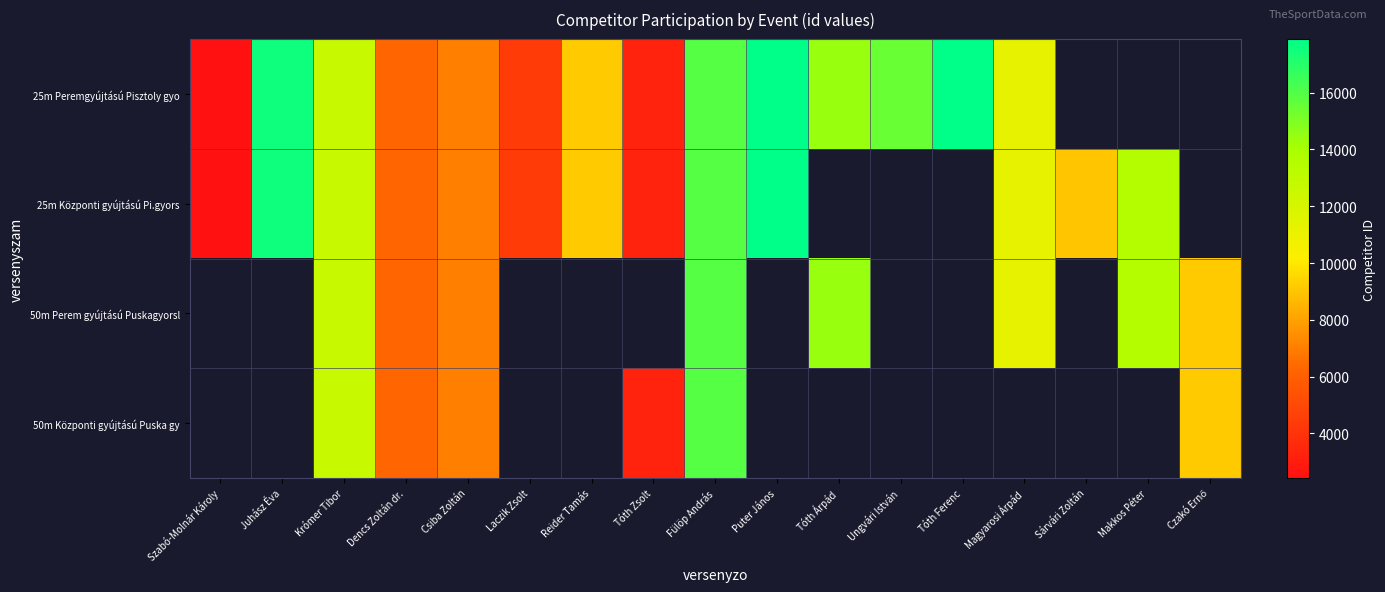

Rank the series by their average value, from lowest to highest.

25m Peremgyújtású Pisztoly gyo, 25m Központi gyújtású Pi.gyors, 50m Perem gyújtású Puskagyorsl, 50m Központi gyújtású Puska gy